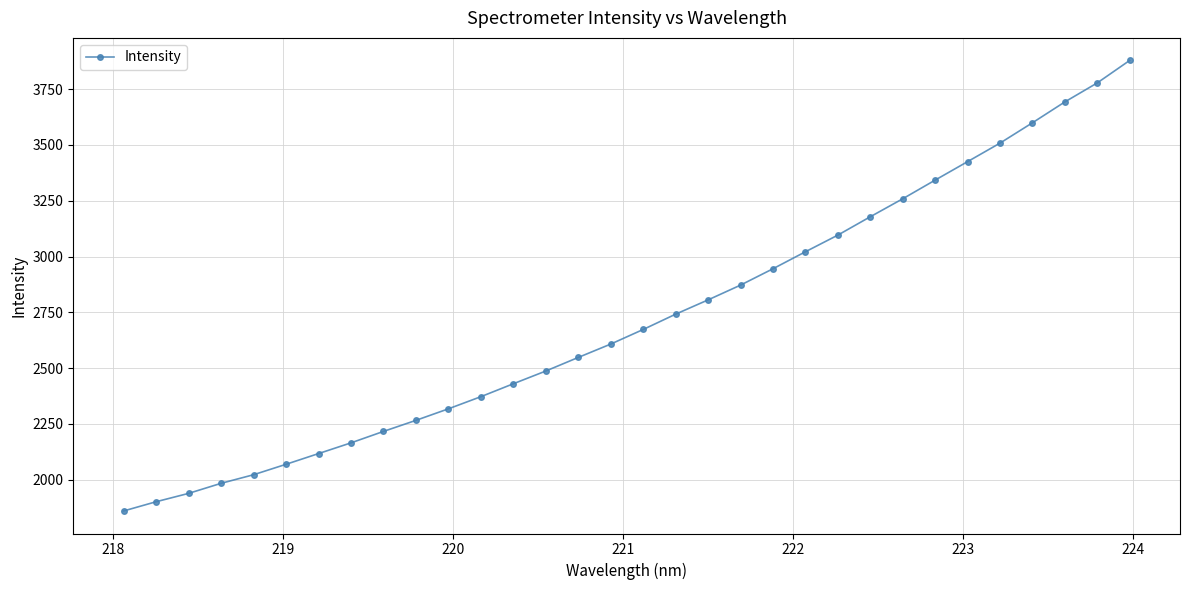

True or false: the data has more than 2 interior local peaks.

False